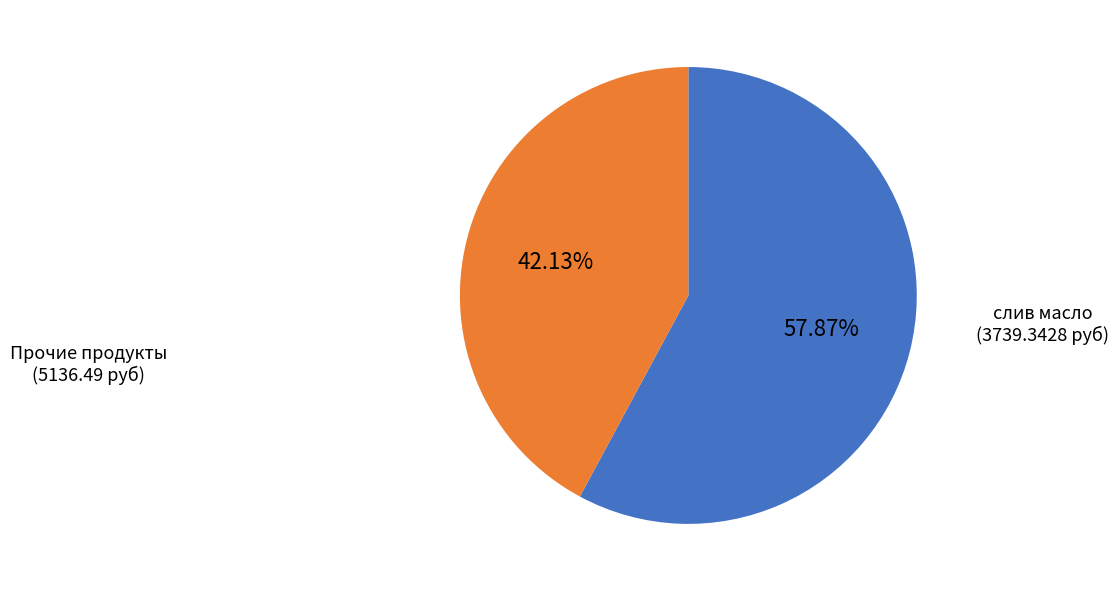

Does any single category account for the majority?

Yes